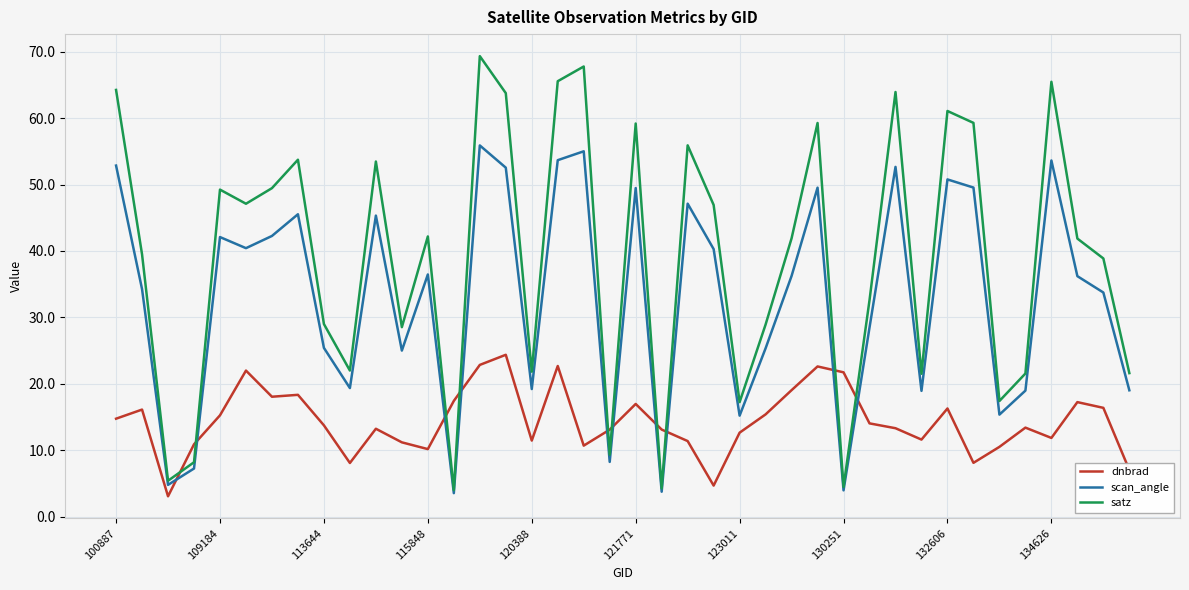

True or false: dnbrad and satz cross at least once.

True